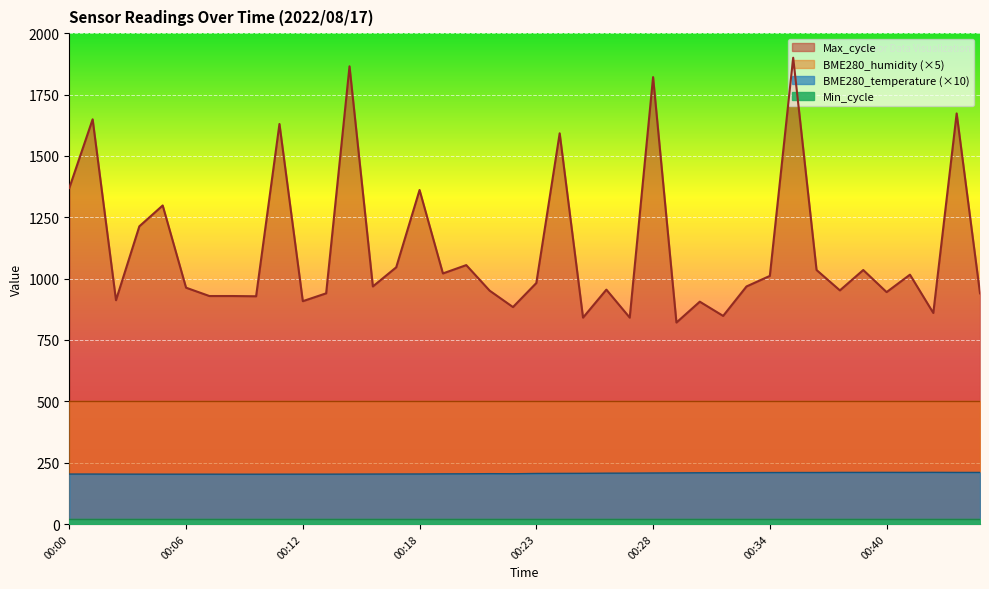

Is the value of Max_cycle at 00:37 greater than the value of BME280_temperature at 00:38?

Yes